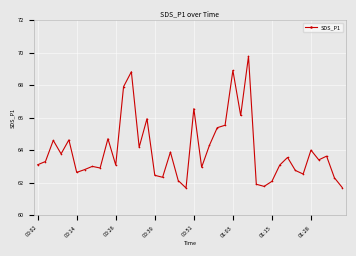

What is the smallest value displayed?

61.7